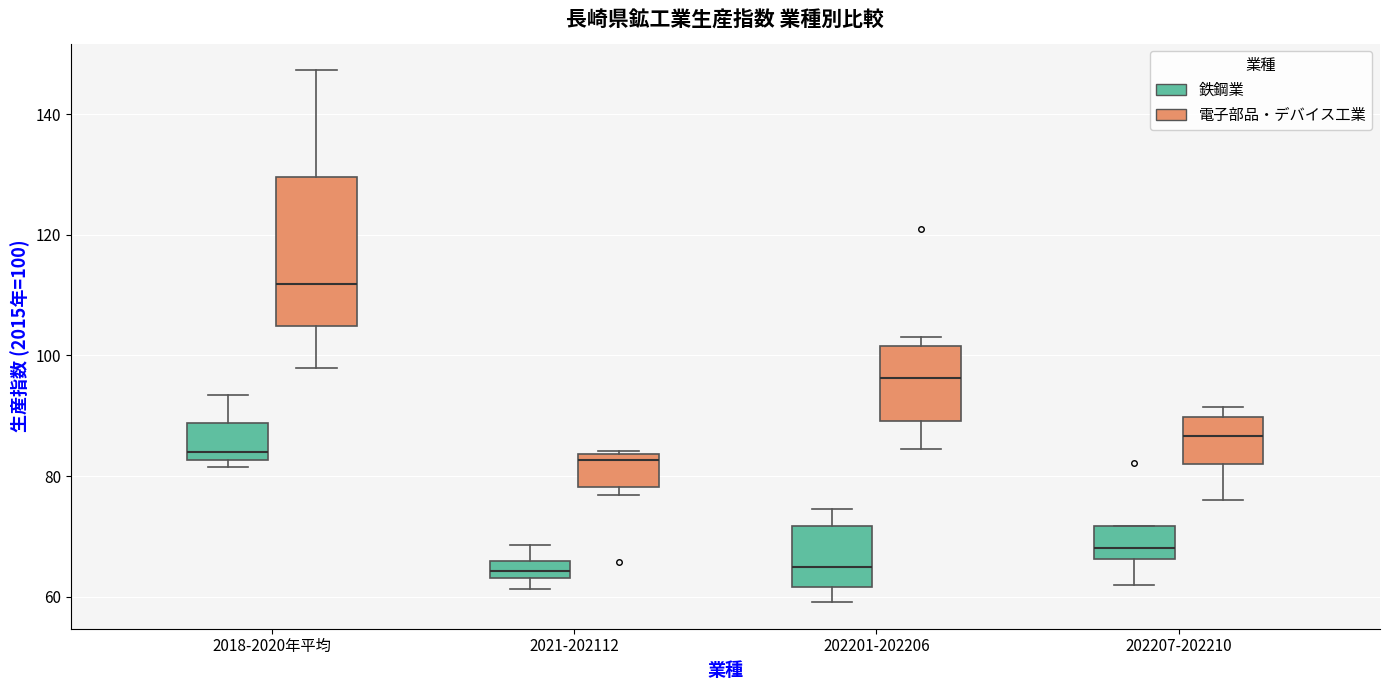

Where is the upper edge of the box for 2021-202112 (鉄鋼業) on the y-axis? The values are not printed on the chart, so give them approximately, as read against the axis.

66